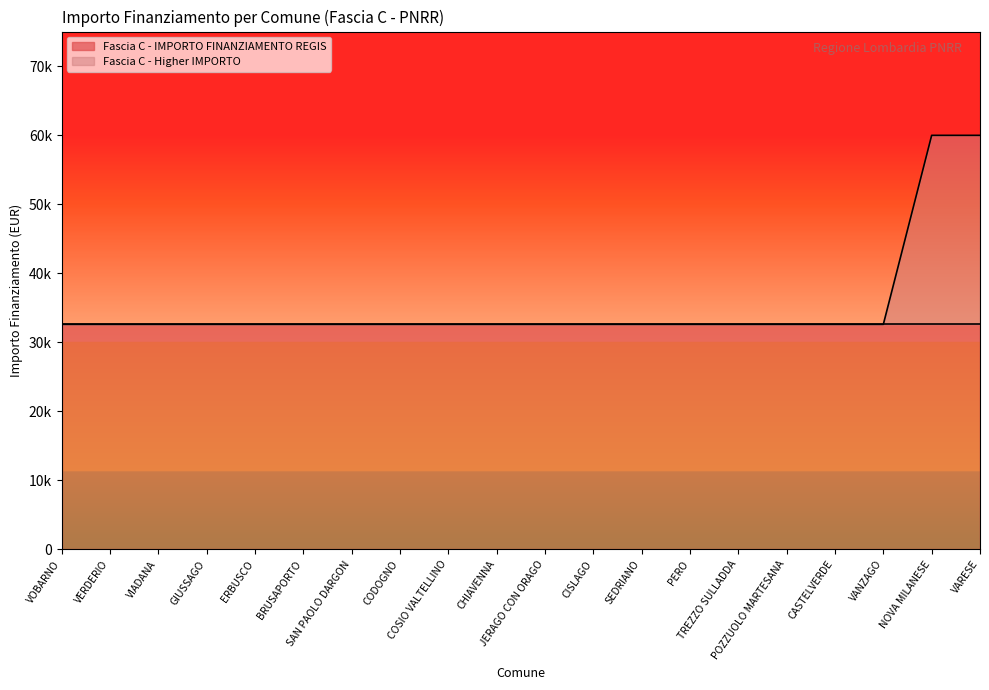

What is the difference between the maximum and minimum values?

27377